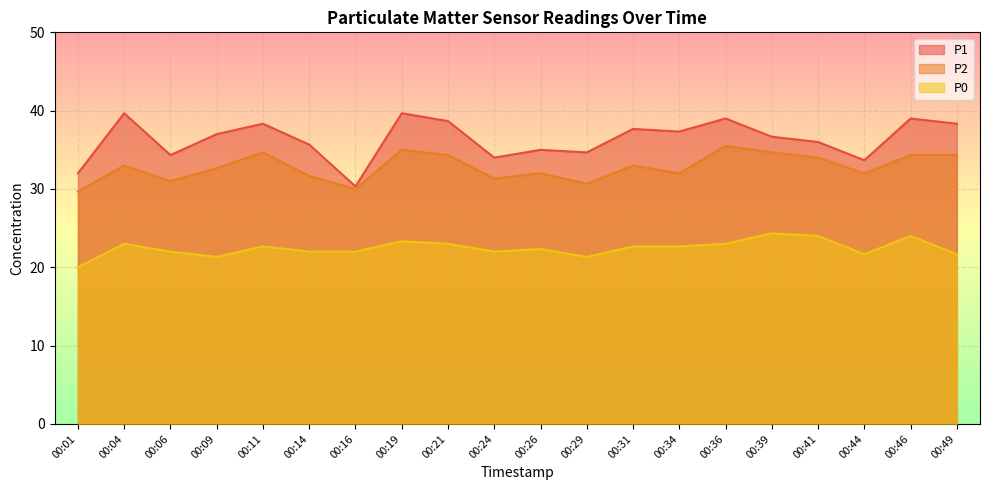

The value of P0 at 00:24 is 22.0. True or false?

True